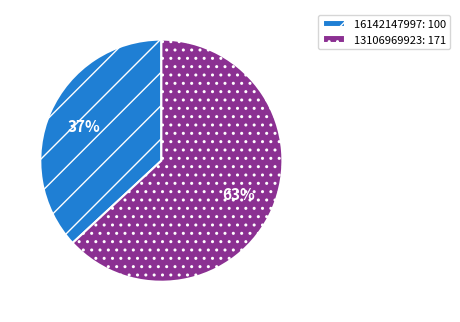

How many slices are in this pie chart?

2